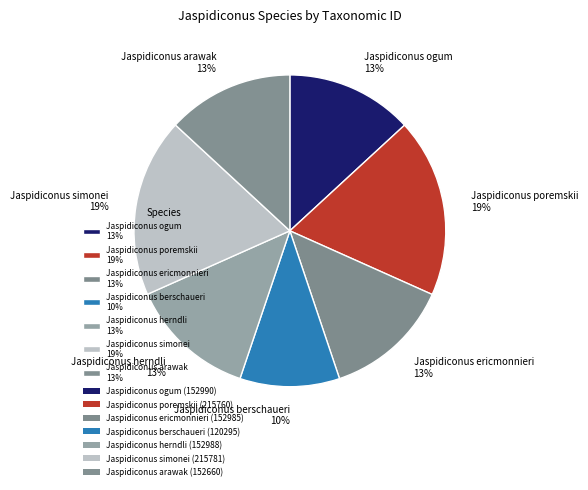

How many slices are in this pie chart?

7